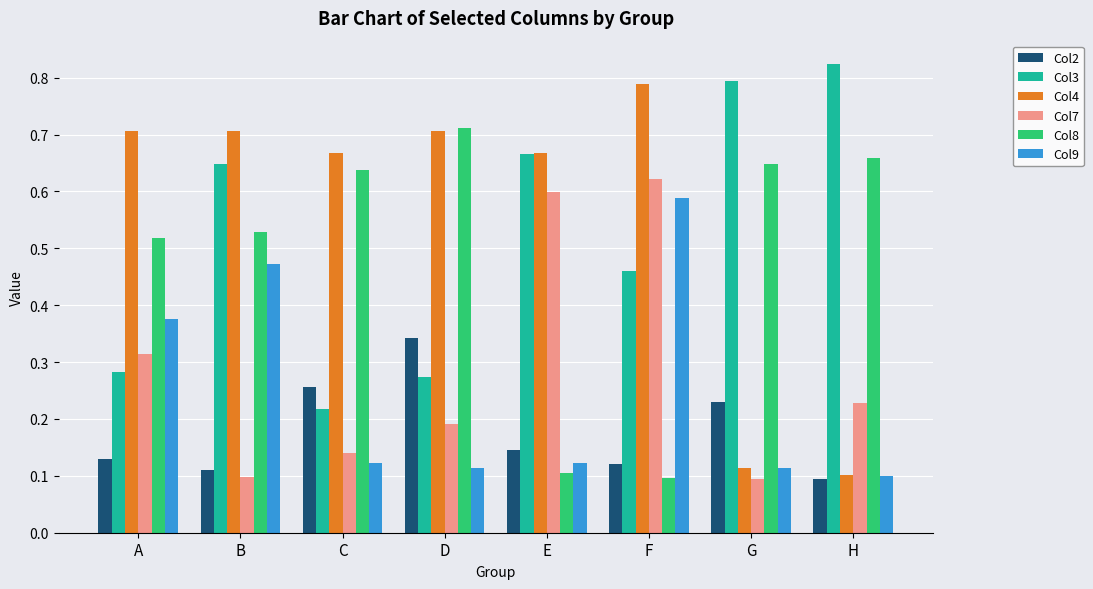

Which series changed the most between A and G?

Col4